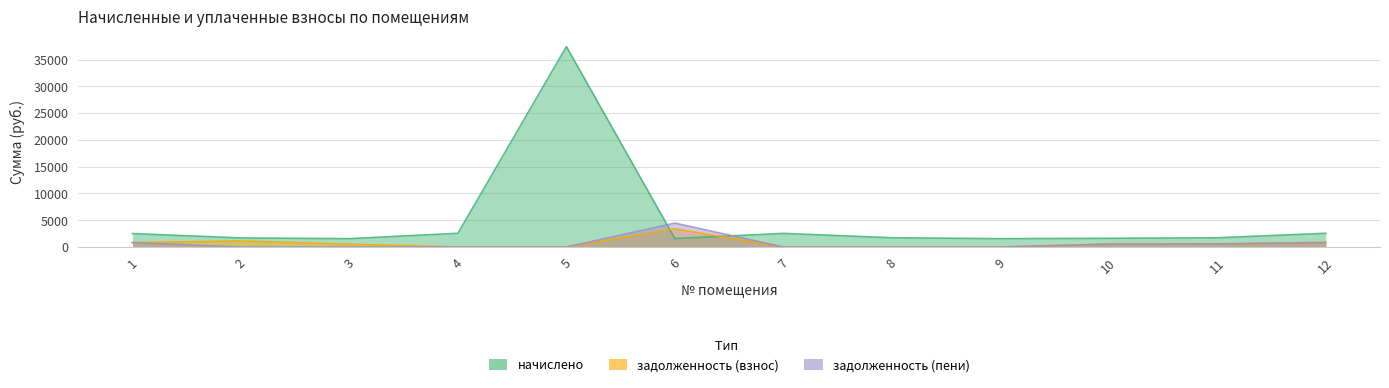

After their last crossing, which series has the higher values: задолженность (взнос) or начислено?

начислено